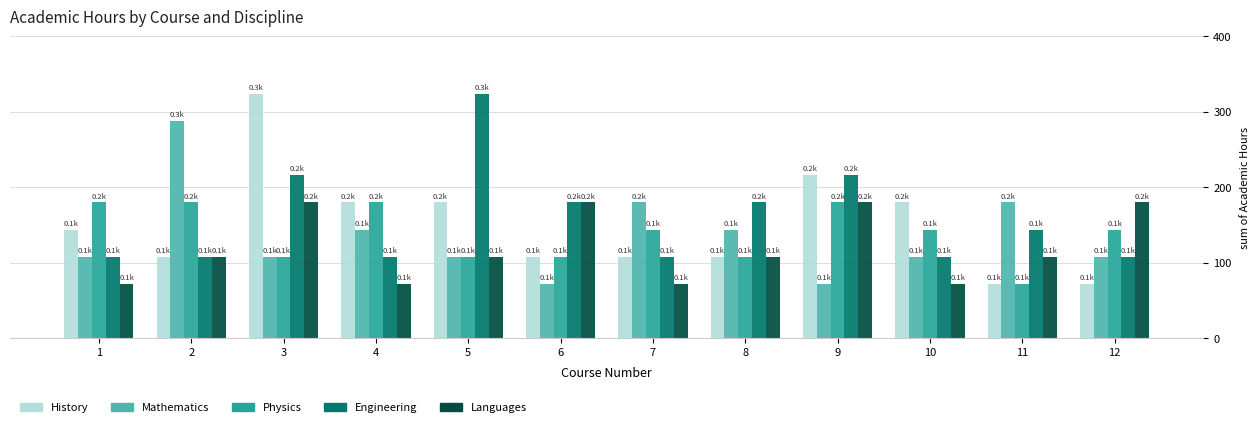

At which category is the sum across all series the highest?

3